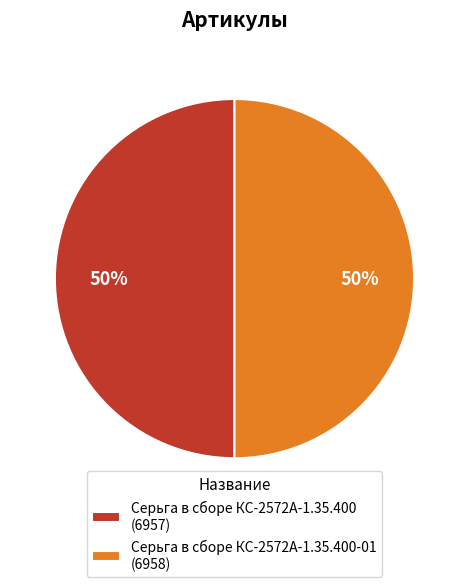

Combined, do Серьга в сборе КС-2572А-1.35.400 (6957) and Серьга в сборе КС-2572А-1.35.400-01 (6958) account for over 50%?

Yes